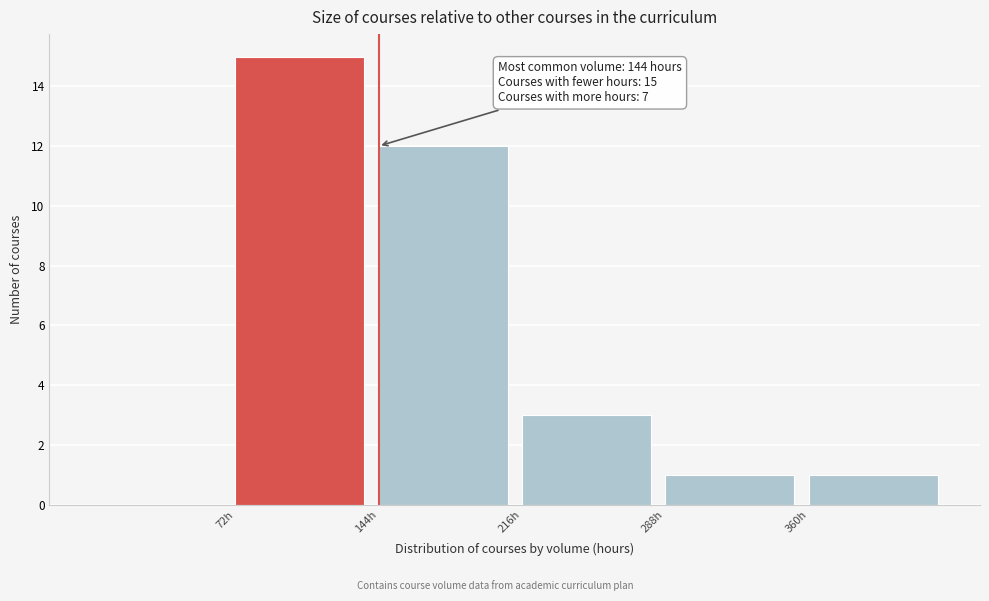

Which range on the x-axis has the tallest bar?

72 to 144